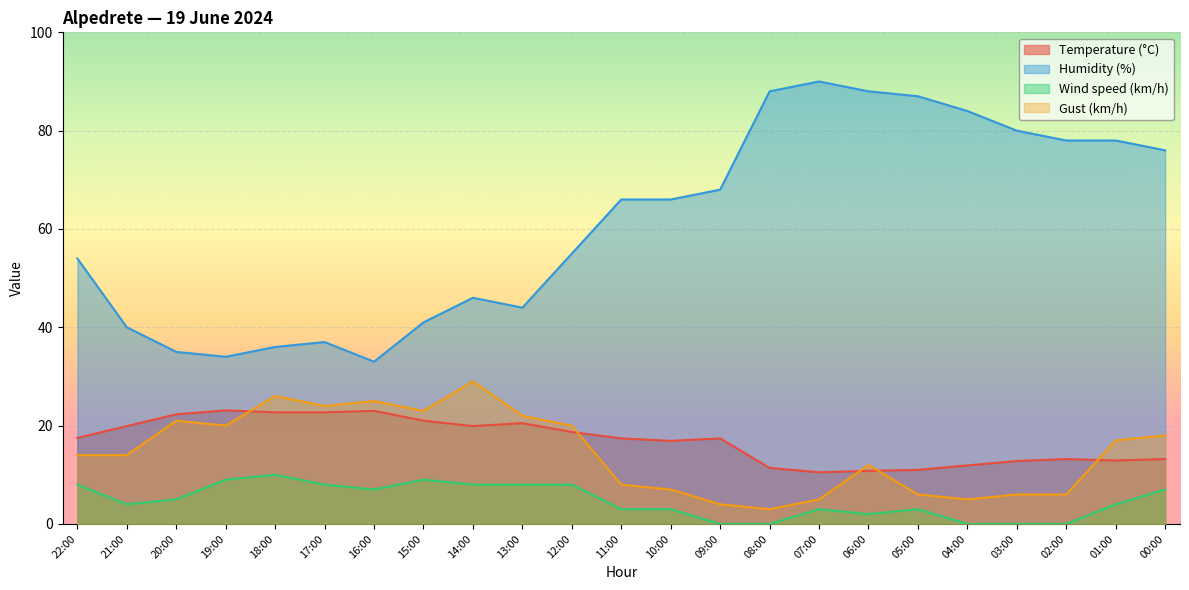

Which series has the largest total across all categories?

Humidity (%)